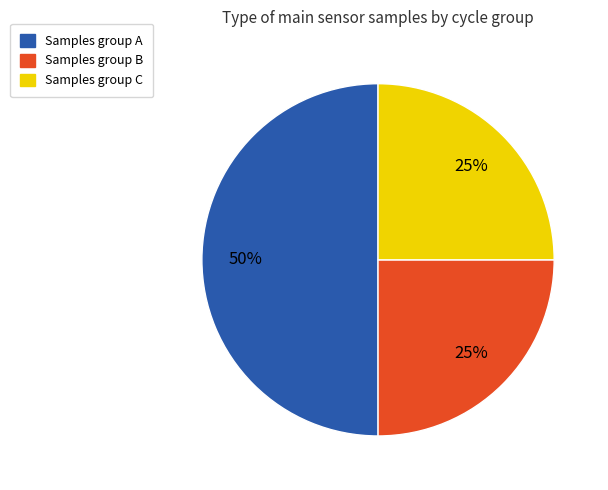

Is it true that Samples group A is 42% of the pie?

False